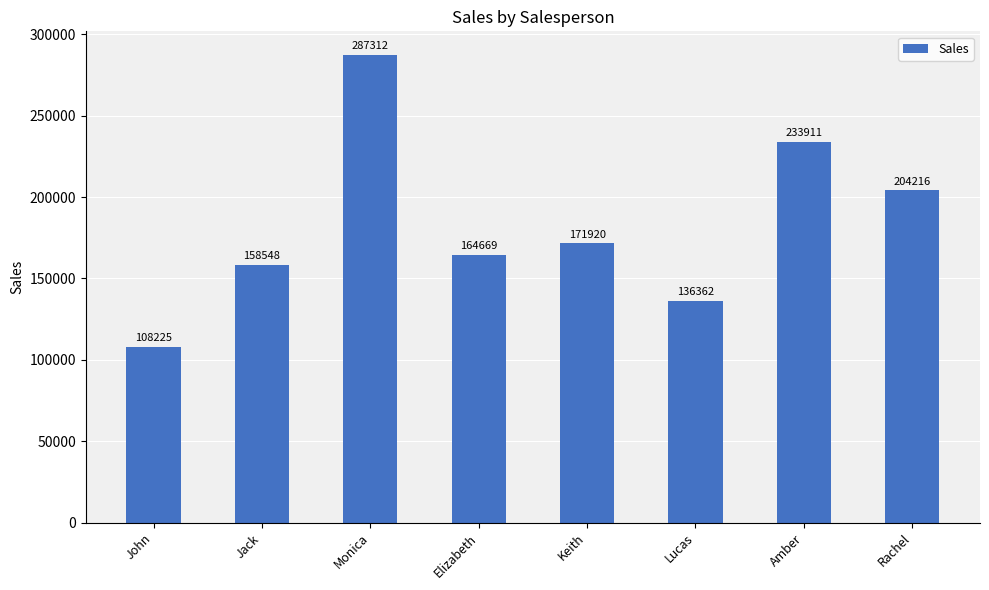

Between Monica and Lucas, which is larger?

Monica